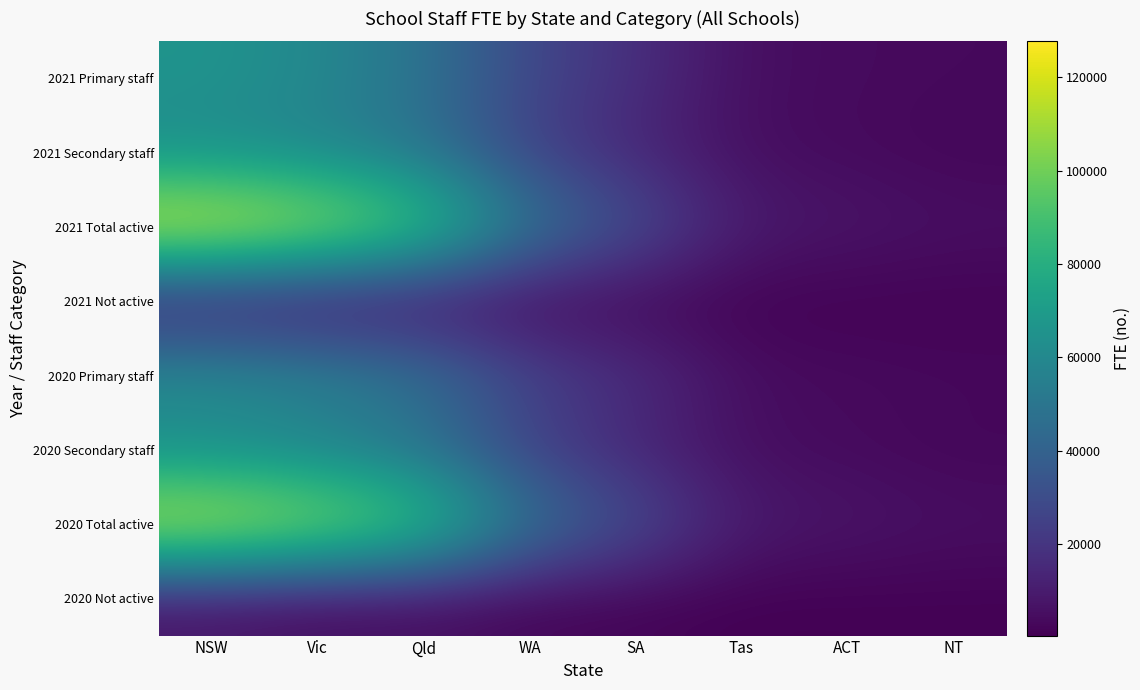

Reading right to left, extract all data points from this chart.

2021 Primary staff: NT=3407	ACT=4125	Tas=5169	SA=17535	WA=27304	Qld=48755	Vic=59725	NSW=66137
2021 Secondary staff: NT=2335	ACT=3754	Tas=4823	SA=13621	WA=24105	Qld=48406	Vic=57224	NSW=61552
2021 Total active: NT=5741	ACT=7880	Tas=9992	SA=31155	WA=51409	Qld=97161	Vic=116949	NSW=127689
2021 Not active: NT=802	ACT=659	Tas=481	SA=1856	WA=2066	Qld=4067	Vic=3469	NSW=6312
2020 Primary staff: NT=3280	ACT=4034	Tas=5073	SA=17479	WA=26303	Qld=48839	Vic=57693	NSW=63507
2020 Secondary staff: NT=2331	ACT=3757	Tas=4629	SA=13106	WA=23296	Qld=46846	Vic=55262	NSW=60073
2020 Total active: NT=5611	ACT=7791	Tas=9702	SA=30585	WA=49599	Qld=95685	Vic=112955	NSW=123580
2020 Not active: NT=807	ACT=649	Tas=443	SA=1670	WA=1901	Qld=4030	Vic=3076	NSW=5988